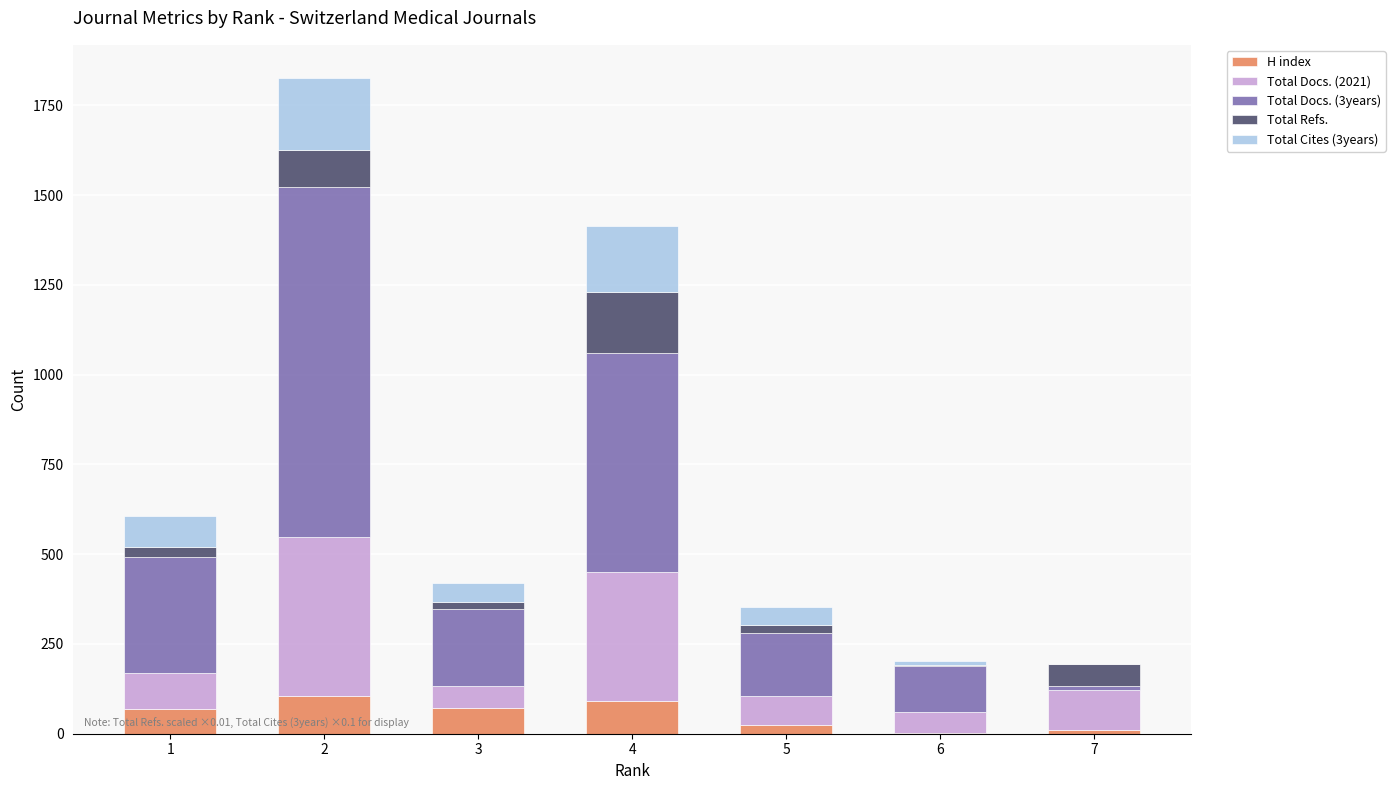

Are the bars grouped side by side (vs. stacked)?

No